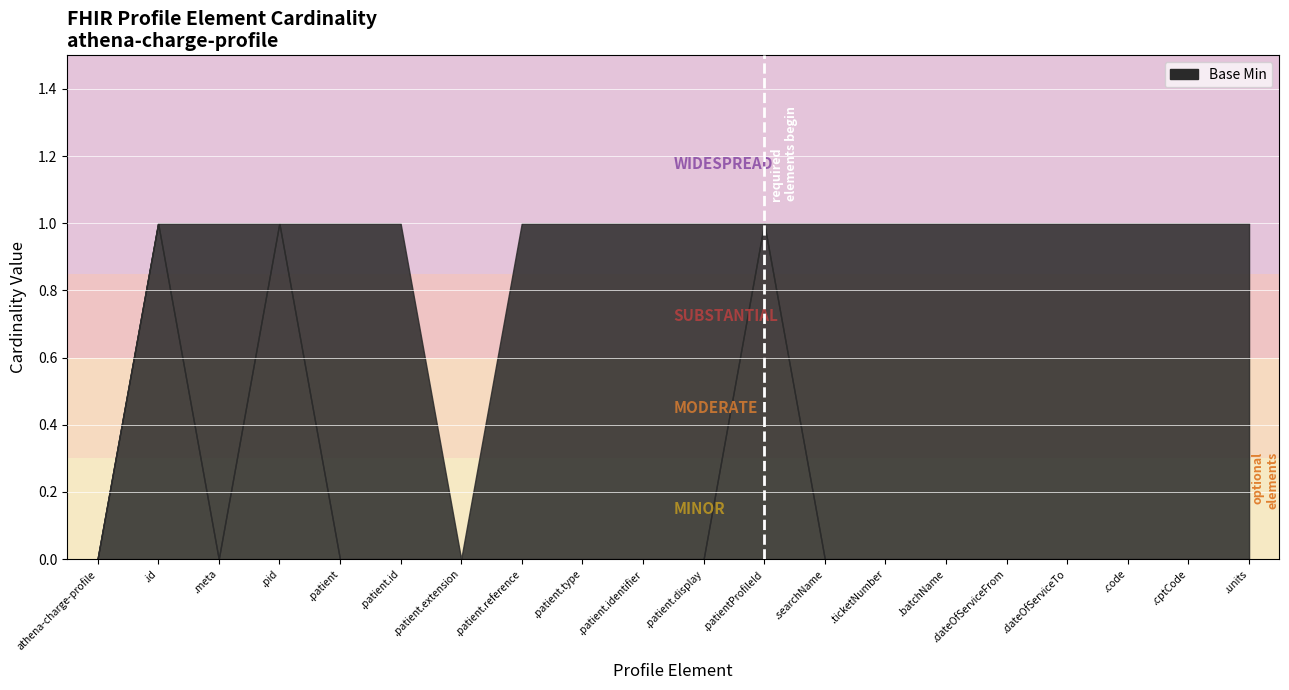

What position from the left is athena-charge-profile.patient.id?

6